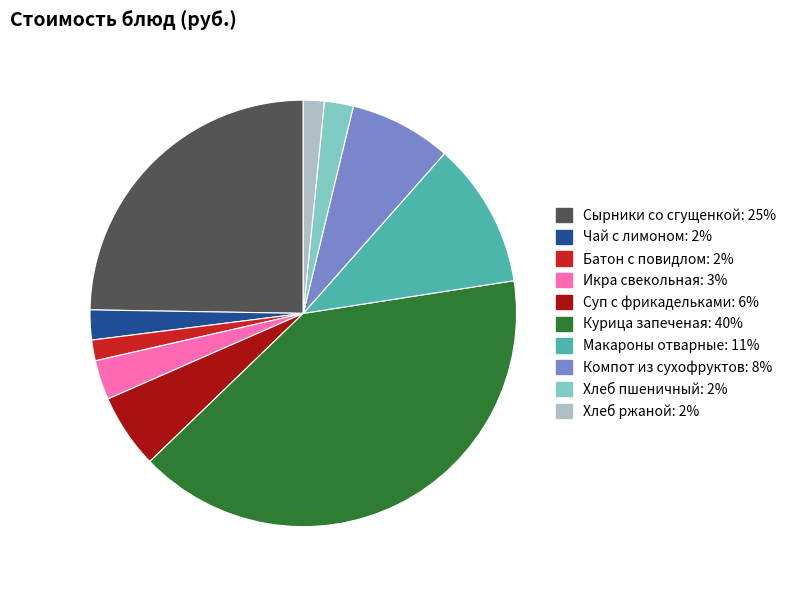

Do Суп с фрикадельками and Хлеб ржаной together represent more than half of the pie?

No